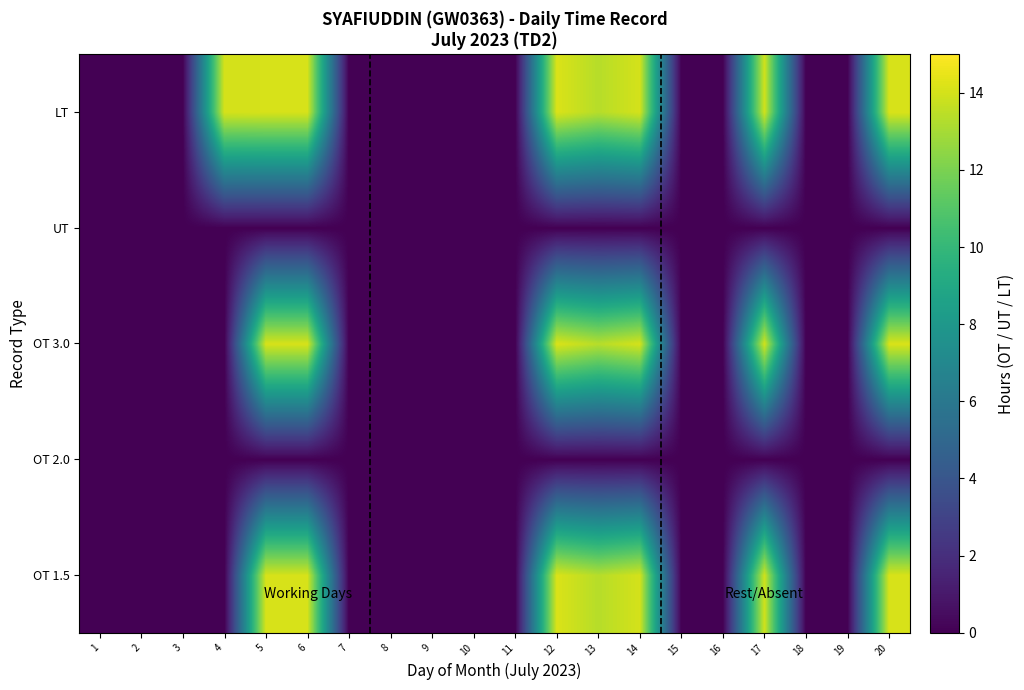

How many distinct data groups are displayed?

5